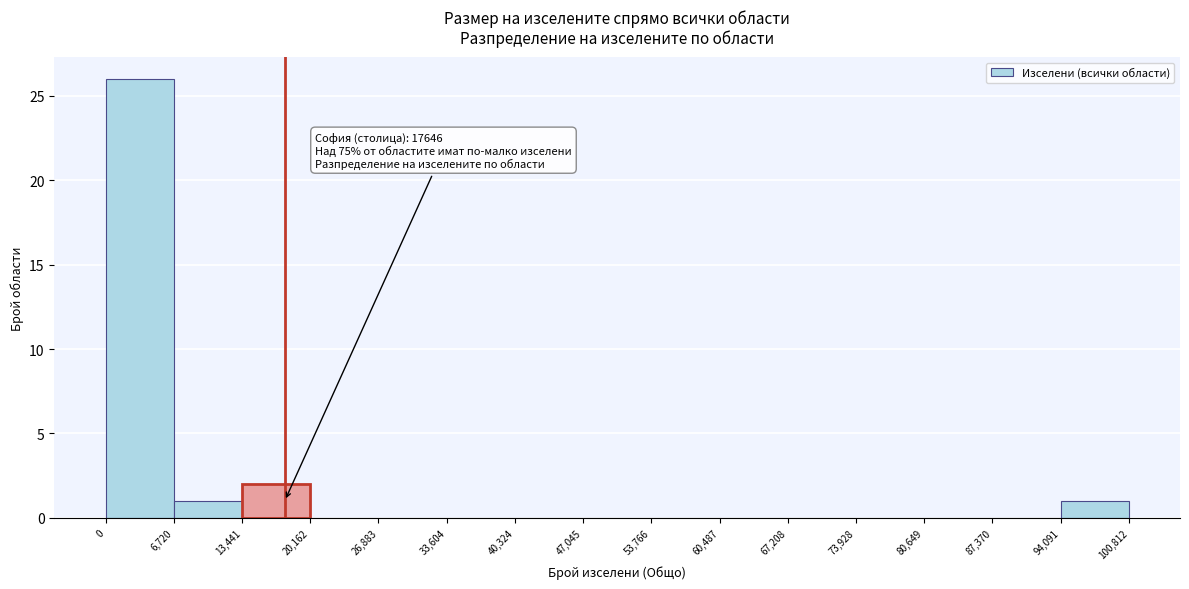

Which range on the x-axis has the tallest bar?

0 to 6,720